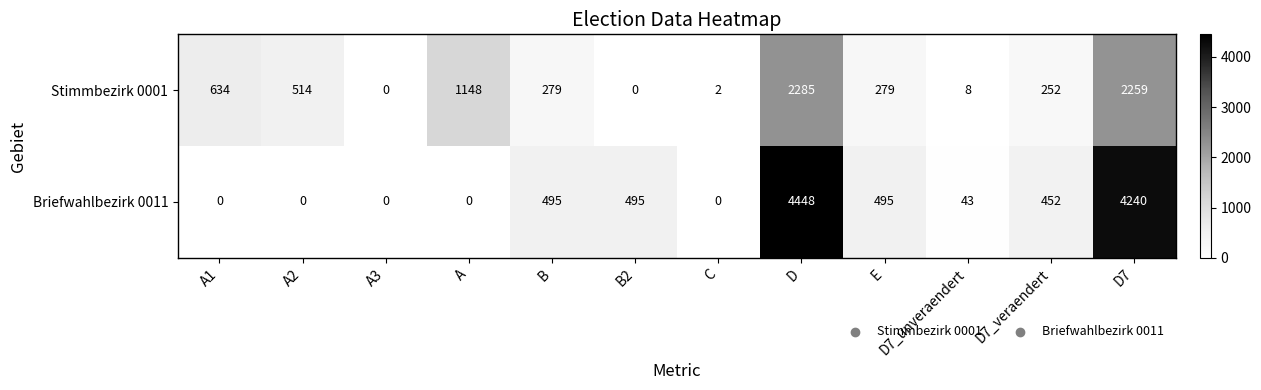

What is the maximum value for Stimmbezirk 0001?

2285